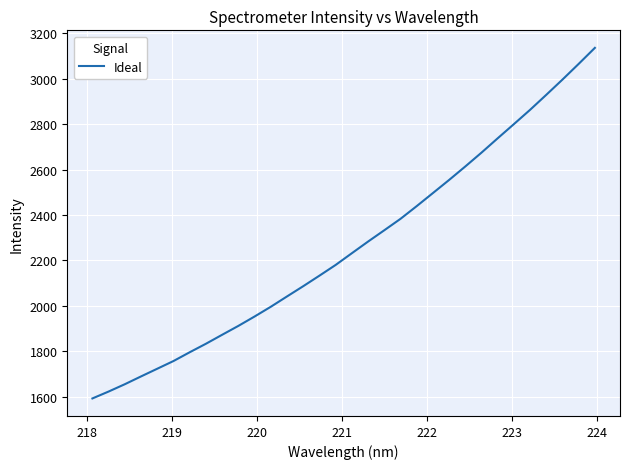

What is the greatest value displayed?

3135.8